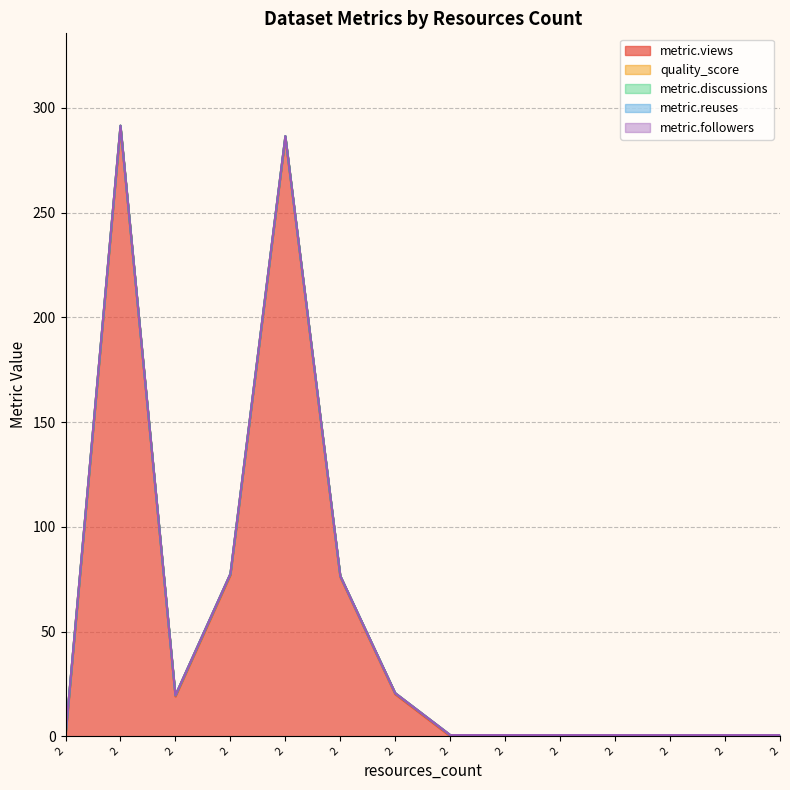

How many categories are shown in the chart?

14